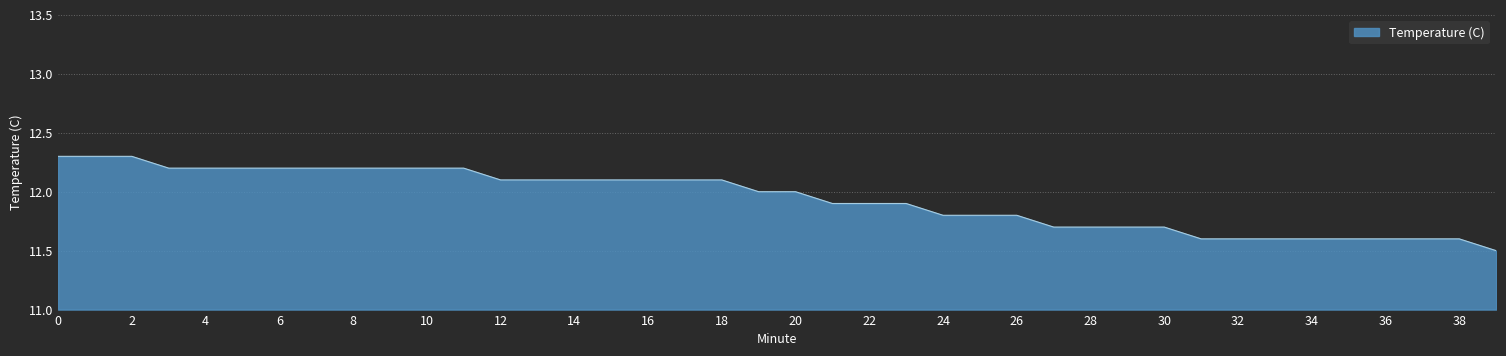

Does the chart display data point markers on the line(s)?

No